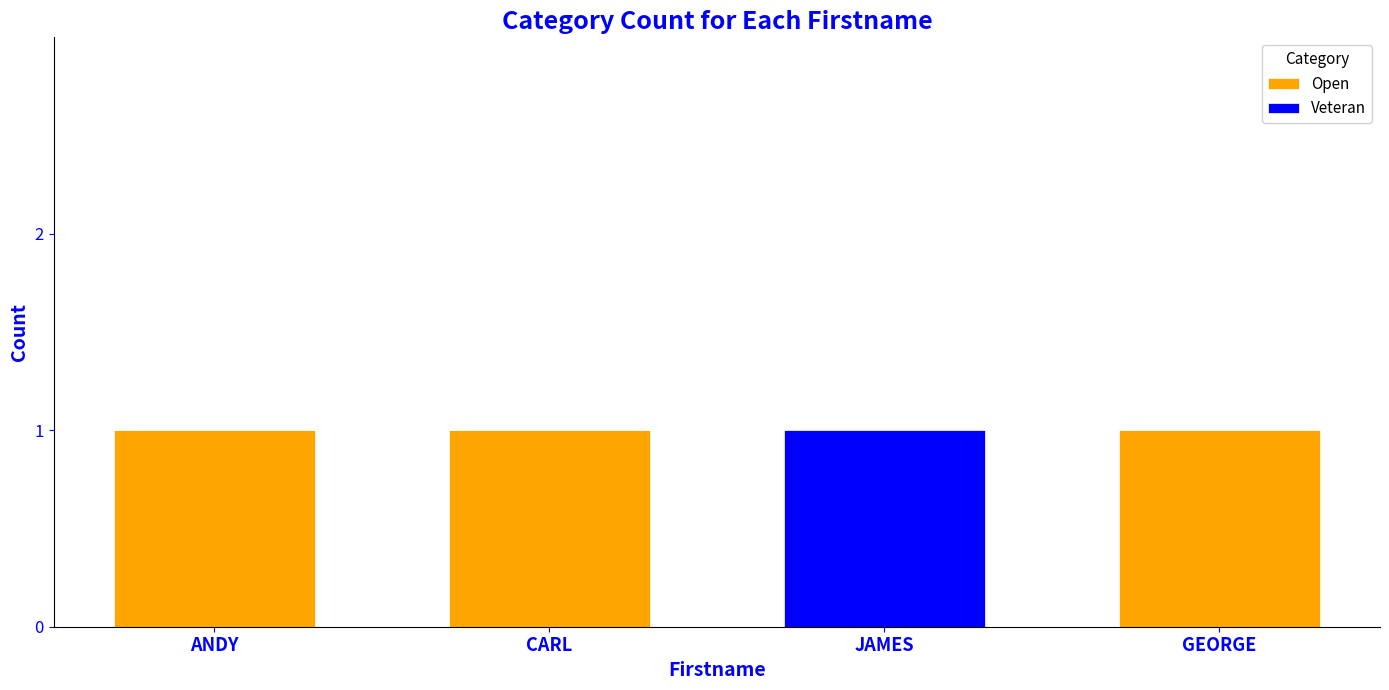

What are all the series names shown in the legend?

Open, Veteran